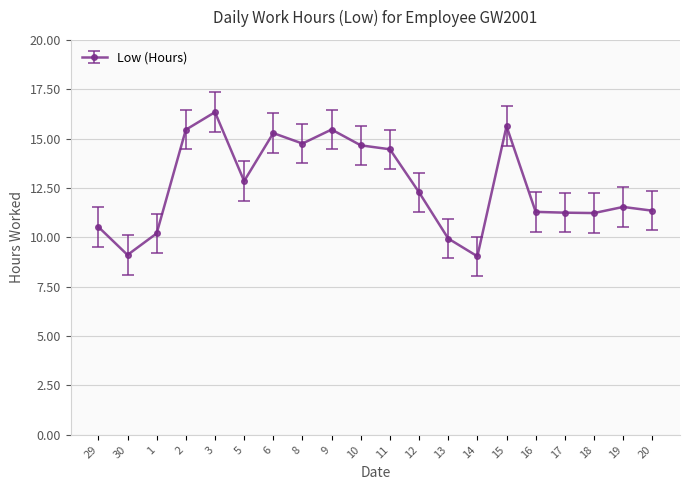

How many data points are less than 12?

10